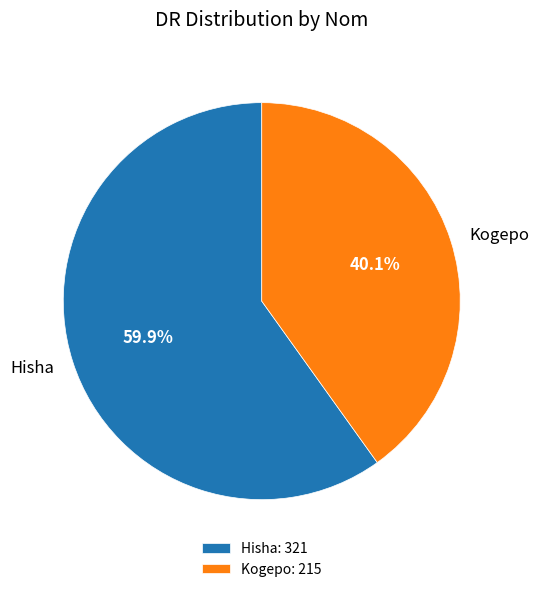

Which category accounts for the majority?

Hisha